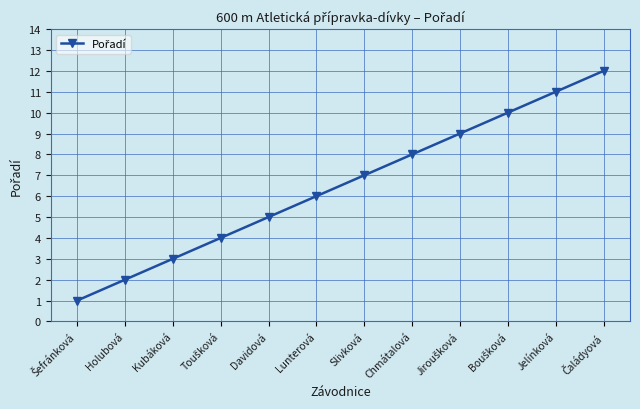

What is the label of the 6th point from the right?

Slivková